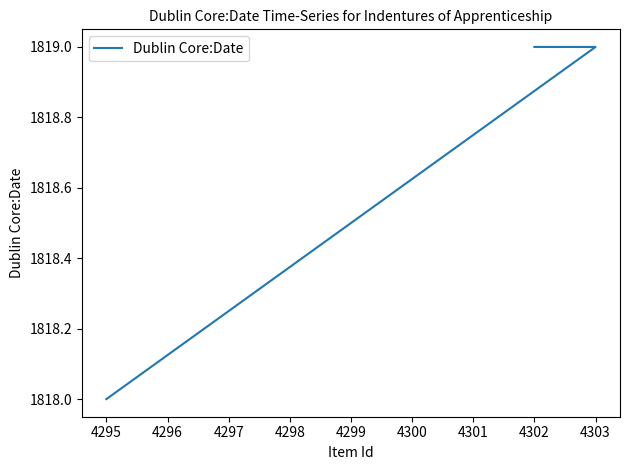

Is this an area chart (filled region under the line)?

No